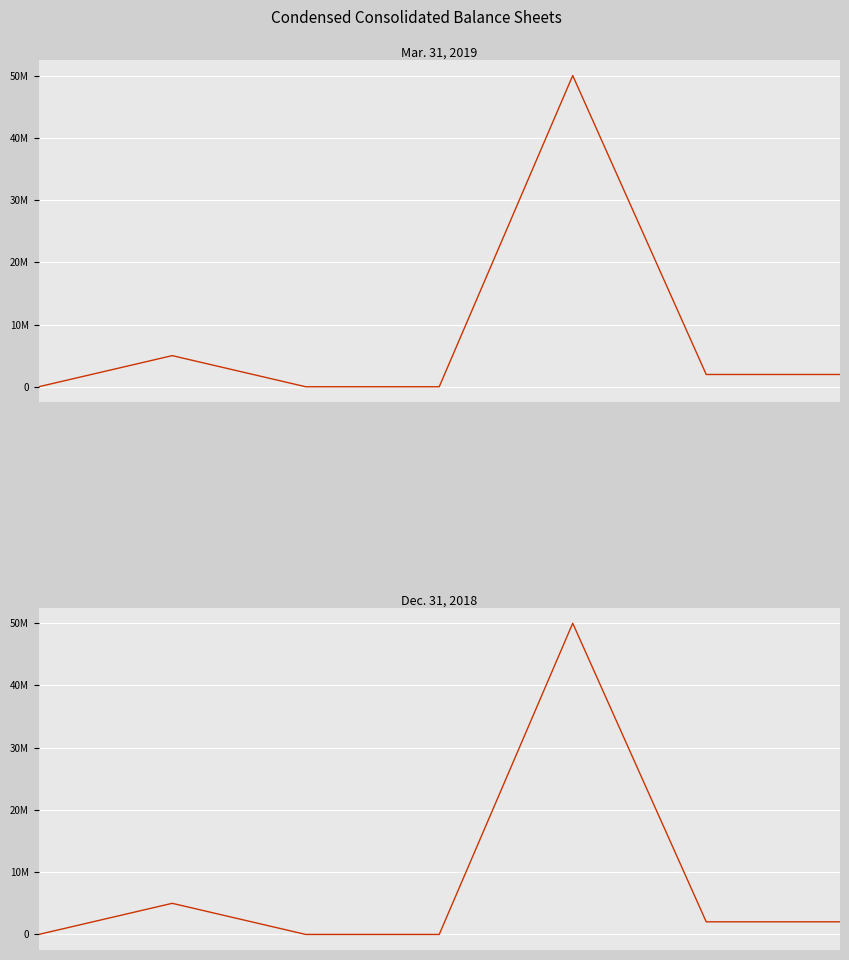

Reading right to left, list all the values displayed in this chart.

Mar. 31, 2019: 6=1971283	5=1971283	4=50000000	3=0	2=0	1=5000000	0=0
Dec. 31, 2018: 6=2030017	5=2030017	4=50000000	3=0	2=0	1=5000000	0=0